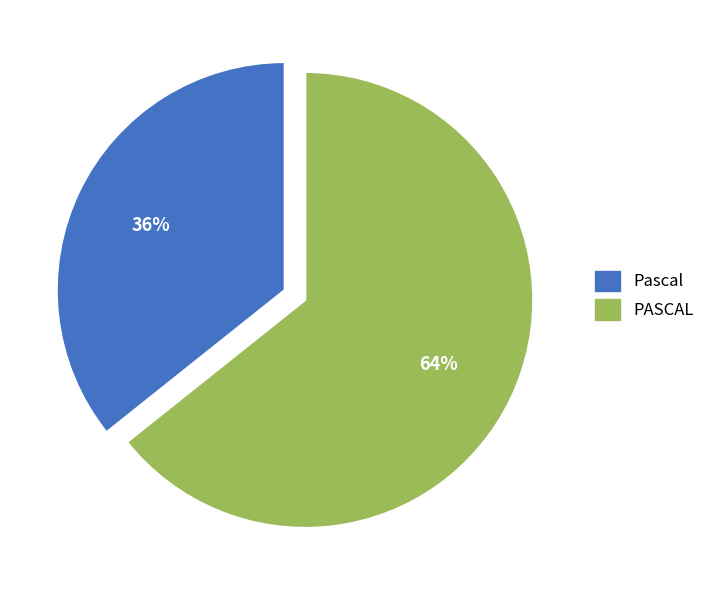

Approximately how many times larger is the value at PASCAL compared to Pascal?

1.8